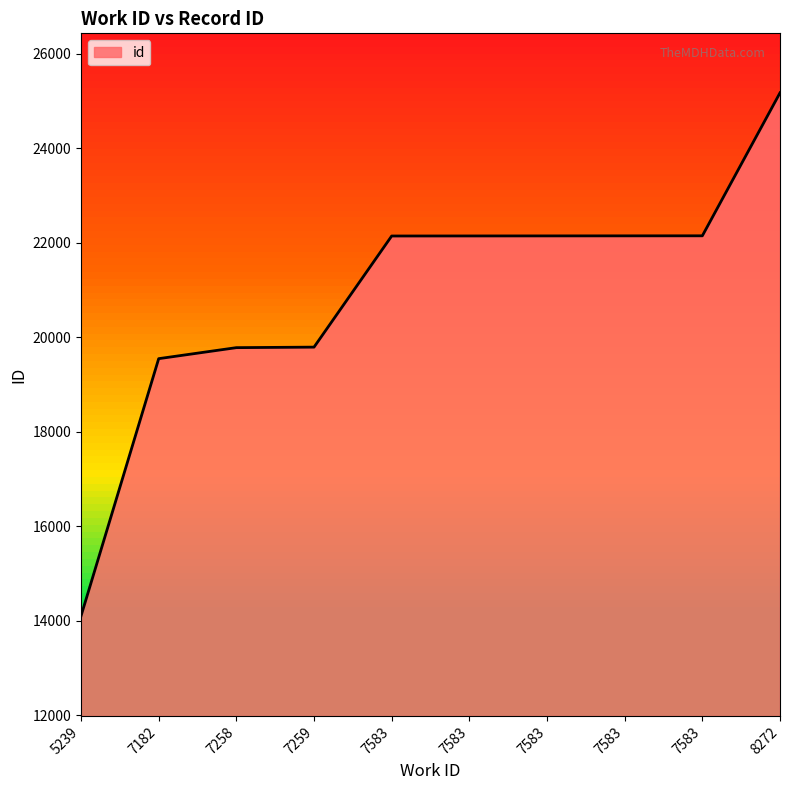

Reading left to right, transcribe all the data shown in this chart.

5239=14105	7182=19549	7258=19782	7259=19793	7583=22144	7583=22145	7583=22146	7583=22147	7583=22148	8272=25173